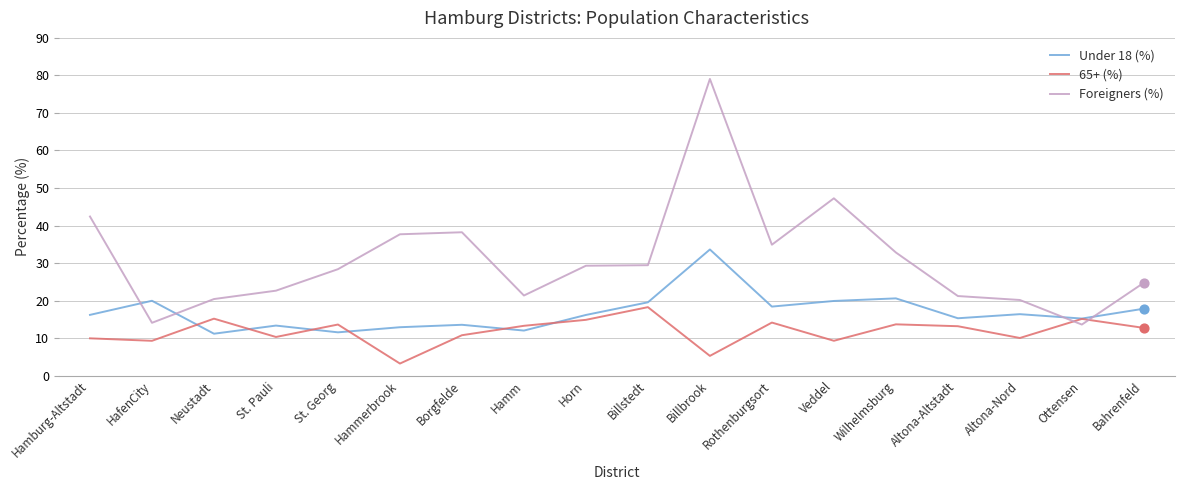

What are all the series names shown in the legend?

Under 18 (%), 65+ (%), Foreigners (%)